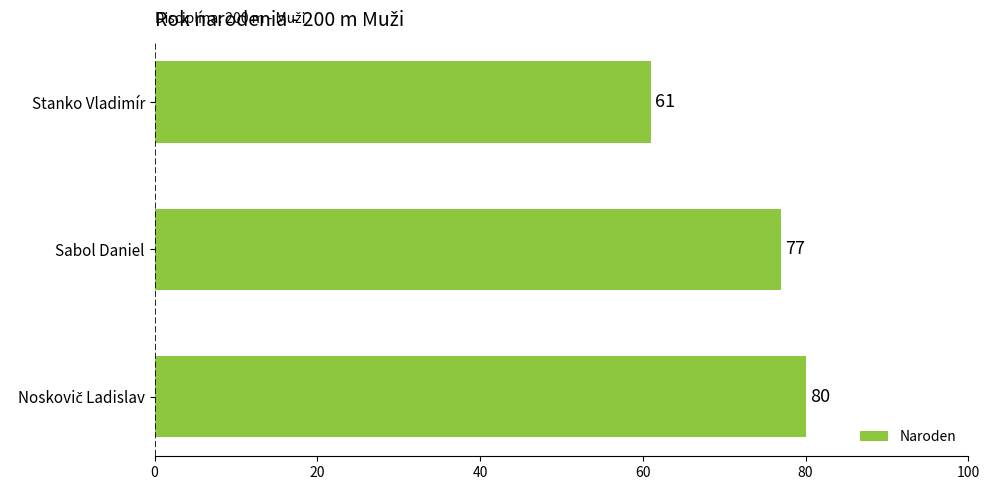

At which category does the chart reach its minimum across all series?

Stanko Vladimír